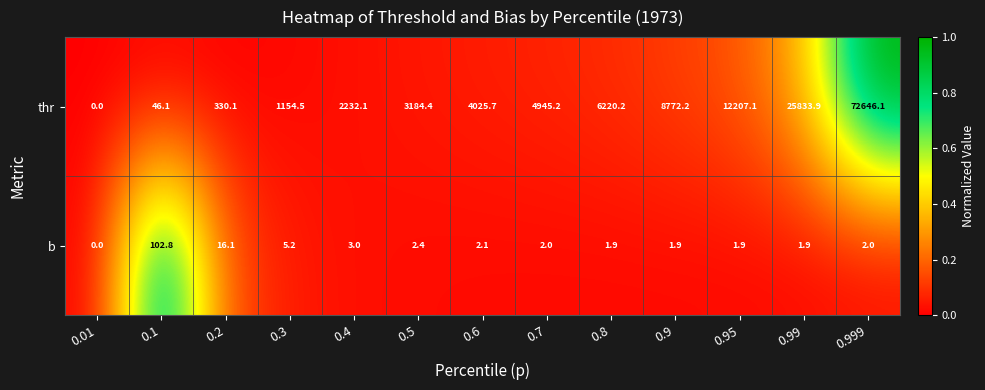

Between 0.99 and 0.999, which series saw the biggest shift?

thr